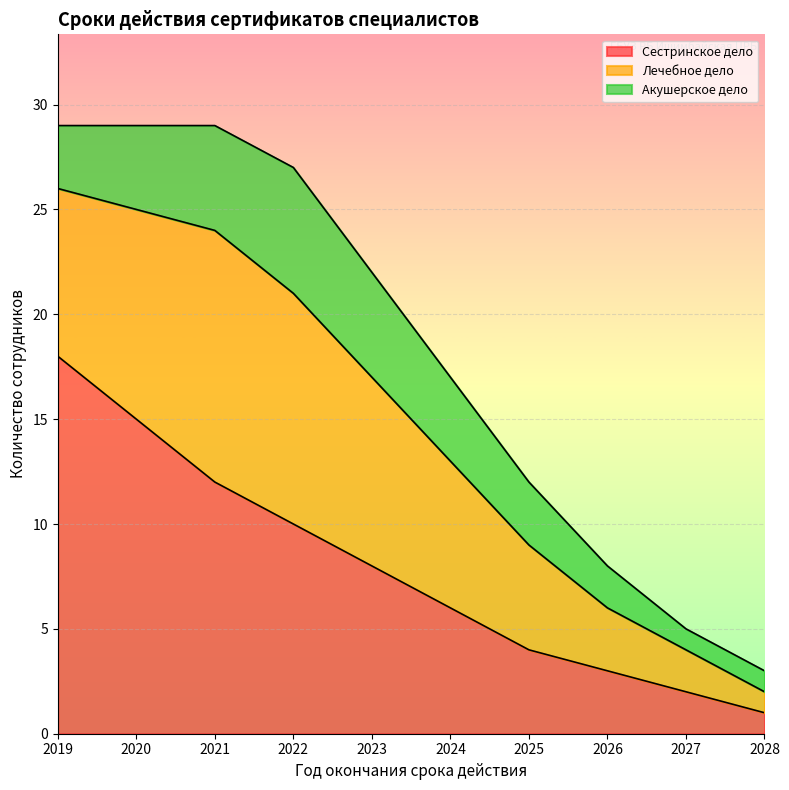

True or false: Акушерское дело and Лечебное дело intersect in this chart.

False